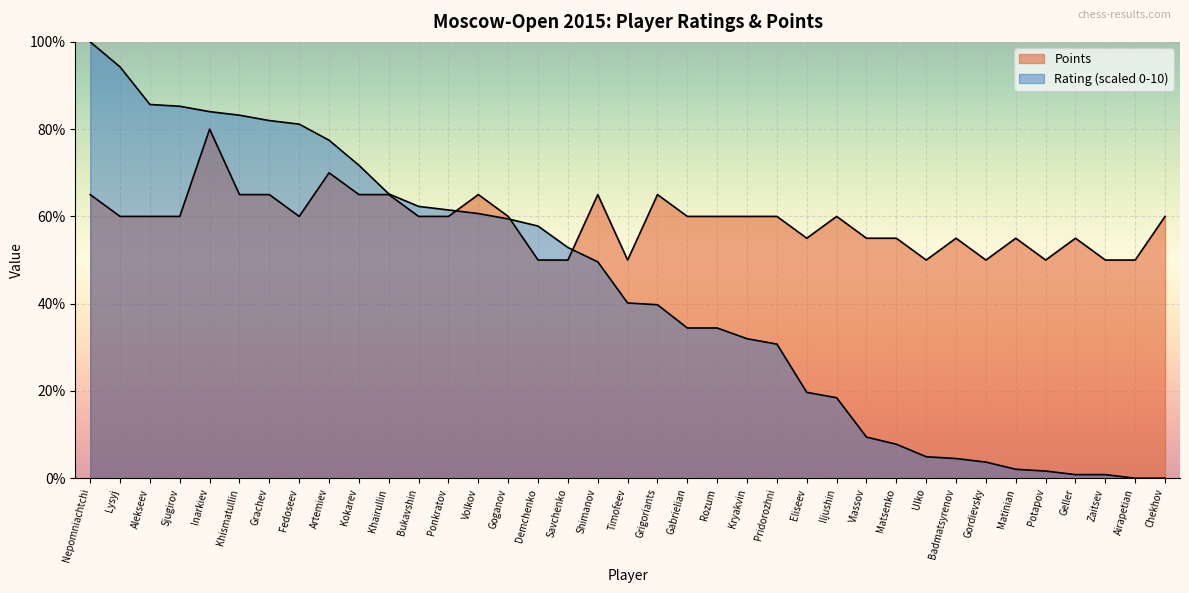

Between Khismatullin and Potapov, which series saw the biggest shift?

Rating